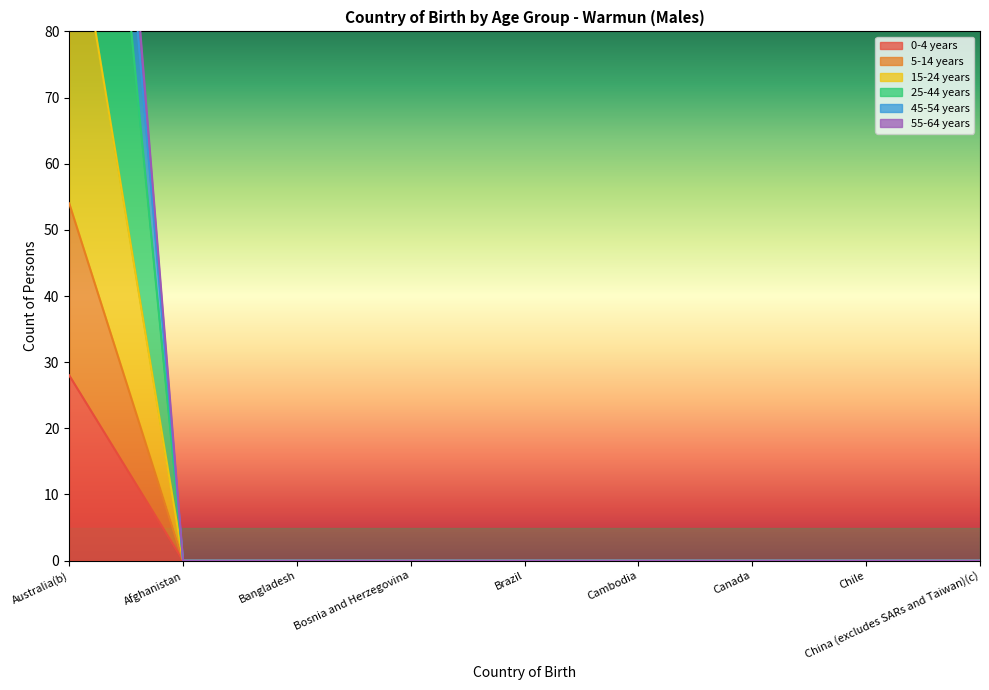

Between Bangladesh and Bosnia and Herzegovina, which series saw the biggest shift?

0-4 years